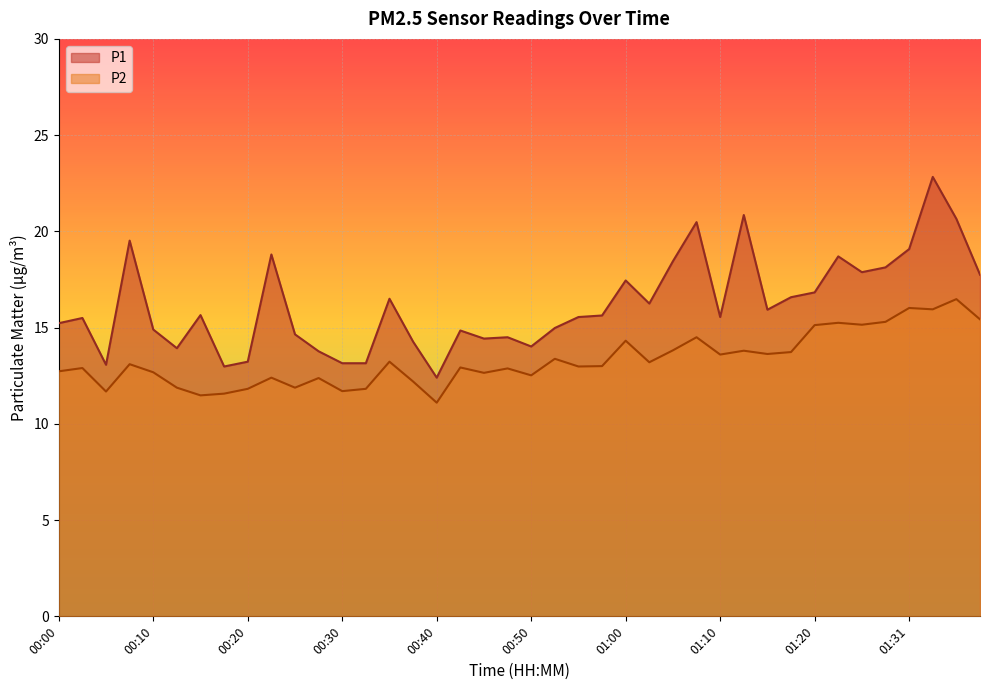

True or false: P2 and P1 cross at least once.

False